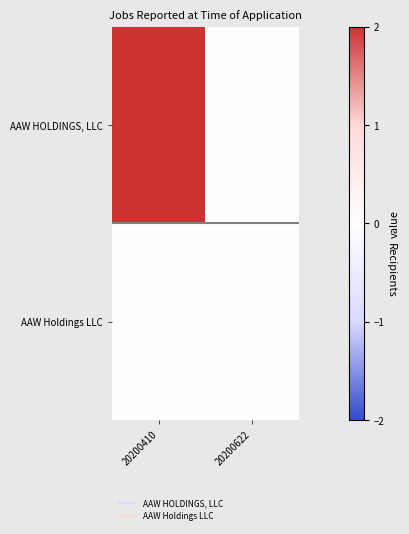

Which has a higher value, 20200622 or 20200410?

20200410